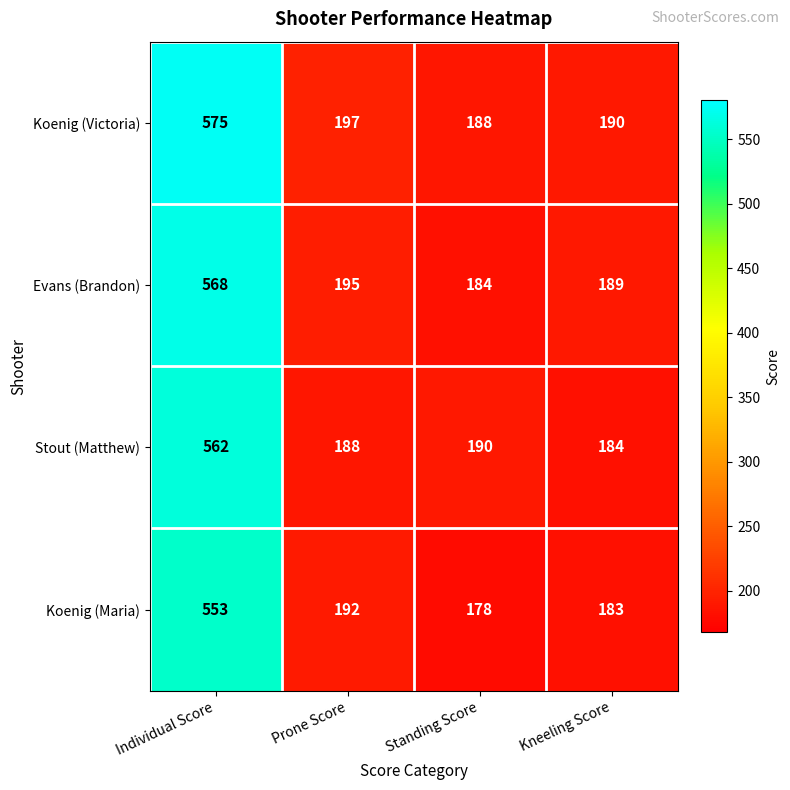

What is the spread (max minus min) of values at Standing Score?

12